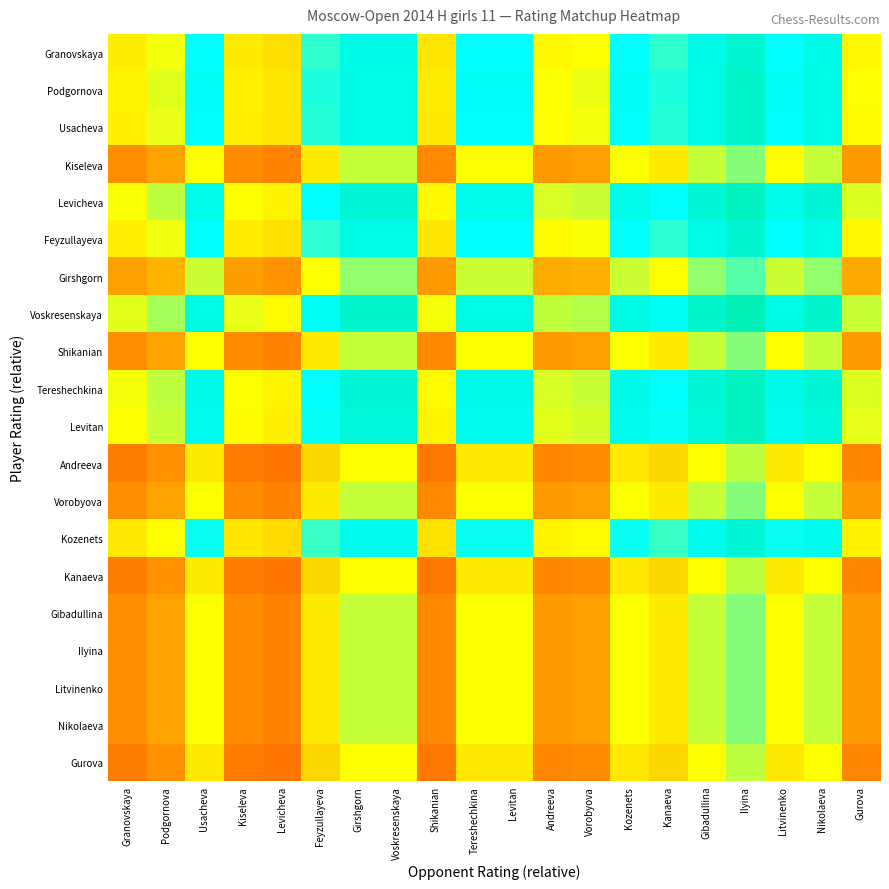

Reading left to right, what are all the values shown in this chart?

Granovskaya: Granovskaya=0.5	Podgornova=0.5	Usacheva=0.7	Kiseleva=0.5	Levicheva=0.5	Feyzullayeva=0.6	Girshgorn=0.7	Voskresenskaya=0.7	Shikanian=0.5	Tereshechkina=0.7	Levitan=0.7	Andreeva=0.5	Vorobyova=0.5	Kozenets=0.7	Kanaeva=0.6	Gibadullina=0.7	Ilyina=0.7	Litvinenko=0.7	Nikolaeva=0.7	Gurova=0.5
Podgornova: Granovskaya=0.5	Podgornova=0.5	Usacheva=0.7	Kiseleva=0.5	Levicheva=0.5	Feyzullayeva=0.6	Girshgorn=0.7	Voskresenskaya=0.7	Shikanian=0.5	Tereshechkina=0.7	Levitan=0.7	Andreeva=0.5	Vorobyova=0.5	Kozenets=0.7	Kanaeva=0.6	Gibadullina=0.7	Ilyina=0.7	Litvinenko=0.7	Nikolaeva=0.7	Gurova=0.5
Usacheva: Granovskaya=0.5	Podgornova=0.5	Usacheva=0.7	Kiseleva=0.5	Levicheva=0.5	Feyzullayeva=0.6	Girshgorn=0.7	Voskresenskaya=0.7	Shikanian=0.5	Tereshechkina=0.7	Levitan=0.7	Andreeva=0.5	Vorobyova=0.5	Kozenets=0.7	Kanaeva=0.6	Gibadullina=0.7	Ilyina=0.7	Litvinenko=0.7	Nikolaeva=0.7	Gurova=0.5
Kiseleva: Granovskaya=0.3	Podgornova=0.4	Usacheva=0.5	Kiseleva=0.3	Levicheva=0.3	Feyzullayeva=0.5	Girshgorn=0.5	Voskresenskaya=0.5	Shikanian=0.3	Tereshechkina=0.5	Levitan=0.5	Andreeva=0.3	Vorobyova=0.3	Kozenets=0.5	Kanaeva=0.5	Gibadullina=0.5	Ilyina=0.6	Litvinenko=0.5	Nikolaeva=0.5	Gurova=0.3
Levicheva: Granovskaya=0.5	Podgornova=0.5	Usacheva=0.7	Kiseleva=0.5	Levicheva=0.5	Feyzullayeva=0.7	Girshgorn=0.7	Voskresenskaya=0.7	Shikanian=0.5	Tereshechkina=0.7	Levitan=0.7	Andreeva=0.5	Vorobyova=0.5	Kozenets=0.7	Kanaeva=0.7	Gibadullina=0.7	Ilyina=0.7	Litvinenko=0.7	Nikolaeva=0.7	Gurova=0.5
Feyzullayeva: Granovskaya=0.5	Podgornova=0.5	Usacheva=0.7	Kiseleva=0.5	Levicheva=0.5	Feyzullayeva=0.6	Girshgorn=0.7	Voskresenskaya=0.7	Shikanian=0.5	Tereshechkina=0.7	Levitan=0.7	Andreeva=0.5	Vorobyova=0.5	Kozenets=0.7	Kanaeva=0.6	Gibadullina=0.7	Ilyina=0.7	Litvinenko=0.7	Nikolaeva=0.7	Gurova=0.5
Girshgorn: Granovskaya=0.4	Podgornova=0.4	Usacheva=0.5	Kiseleva=0.3	Levicheva=0.3	Feyzullayeva=0.5	Girshgorn=0.6	Voskresenskaya=0.6	Shikanian=0.3	Tereshechkina=0.5	Levitan=0.5	Andreeva=0.4	Vorobyova=0.4	Kozenets=0.5	Kanaeva=0.5	Gibadullina=0.6	Ilyina=0.6	Litvinenko=0.5	Nikolaeva=0.6	Gurova=0.4
Voskresenskaya: Granovskaya=0.5	Podgornova=0.6	Usacheva=0.7	Kiseleva=0.5	Levicheva=0.5	Feyzullayeva=0.7	Girshgorn=0.7	Voskresenskaya=0.7	Shikanian=0.5	Tereshechkina=0.7	Levitan=0.7	Andreeva=0.5	Vorobyova=0.5	Kozenets=0.7	Kanaeva=0.7	Gibadullina=0.7	Ilyina=0.7	Litvinenko=0.7	Nikolaeva=0.7	Gurova=0.5
Shikanian: Granovskaya=0.3	Podgornova=0.4	Usacheva=0.5	Kiseleva=0.3	Levicheva=0.3	Feyzullayeva=0.5	Girshgorn=0.5	Voskresenskaya=0.5	Shikanian=0.3	Tereshechkina=0.5	Levitan=0.5	Andreeva=0.3	Vorobyova=0.3	Kozenets=0.5	Kanaeva=0.5	Gibadullina=0.5	Ilyina=0.6	Litvinenko=0.5	Nikolaeva=0.5	Gurova=0.3
Tereshechkina: Granovskaya=0.5	Podgornova=0.5	Usacheva=0.7	Kiseleva=0.5	Levicheva=0.5	Feyzullayeva=0.7	Girshgorn=0.7	Voskresenskaya=0.7	Shikanian=0.5	Tereshechkina=0.7	Levitan=0.7	Andreeva=0.5	Vorobyova=0.5	Kozenets=0.7	Kanaeva=0.7	Gibadullina=0.7	Ilyina=0.7	Litvinenko=0.7	Nikolaeva=0.7	Gurova=0.5
Levitan: Granovskaya=0.5	Podgornova=0.5	Usacheva=0.7	Kiseleva=0.5	Levicheva=0.5	Feyzullayeva=0.6	Girshgorn=0.7	Voskresenskaya=0.7	Shikanian=0.5	Tereshechkina=0.7	Levitan=0.7	Andreeva=0.5	Vorobyova=0.5	Kozenets=0.7	Kanaeva=0.6	Gibadullina=0.7	Ilyina=0.7	Litvinenko=0.7	Nikolaeva=0.7	Gurova=0.5
Andreeva: Granovskaya=0.3	Podgornova=0.3	Usacheva=0.5	Kiseleva=0.3	Levicheva=0.3	Feyzullayeva=0.4	Girshgorn=0.5	Voskresenskaya=0.5	Shikanian=0.3	Tereshechkina=0.5	Levitan=0.5	Andreeva=0.3	Vorobyova=0.3	Kozenets=0.5	Kanaeva=0.4	Gibadullina=0.5	Ilyina=0.5	Litvinenko=0.5	Nikolaeva=0.5	Gurova=0.3
Vorobyova: Granovskaya=0.3	Podgornova=0.4	Usacheva=0.5	Kiseleva=0.3	Levicheva=0.3	Feyzullayeva=0.5	Girshgorn=0.5	Voskresenskaya=0.5	Shikanian=0.3	Tereshechkina=0.5	Levitan=0.5	Andreeva=0.3	Vorobyova=0.3	Kozenets=0.5	Kanaeva=0.5	Gibadullina=0.5	Ilyina=0.6	Litvinenko=0.5	Nikolaeva=0.5	Gurova=0.3
Kozenets: Granovskaya=0.5	Podgornova=0.5	Usacheva=0.6	Kiseleva=0.5	Levicheva=0.4	Feyzullayeva=0.6	Girshgorn=0.7	Voskresenskaya=0.7	Shikanian=0.5	Tereshechkina=0.6	Levitan=0.6	Andreeva=0.5	Vorobyova=0.5	Kozenets=0.6	Kanaeva=0.6	Gibadullina=0.7	Ilyina=0.7	Litvinenko=0.6	Nikolaeva=0.7	Gurova=0.5
Kanaeva: Granovskaya=0.3	Podgornova=0.3	Usacheva=0.5	Kiseleva=0.3	Levicheva=0.3	Feyzullayeva=0.4	Girshgorn=0.5	Voskresenskaya=0.5	Shikanian=0.3	Tereshechkina=0.5	Levitan=0.5	Andreeva=0.3	Vorobyova=0.3	Kozenets=0.5	Kanaeva=0.4	Gibadullina=0.5	Ilyina=0.5	Litvinenko=0.5	Nikolaeva=0.5	Gurova=0.3
Gibadullina: Granovskaya=0.3	Podgornova=0.4	Usacheva=0.5	Kiseleva=0.3	Levicheva=0.3	Feyzullayeva=0.5	Girshgorn=0.5	Voskresenskaya=0.5	Shikanian=0.3	Tereshechkina=0.5	Levitan=0.5	Andreeva=0.3	Vorobyova=0.3	Kozenets=0.5	Kanaeva=0.5	Gibadullina=0.5	Ilyina=0.6	Litvinenko=0.5	Nikolaeva=0.5	Gurova=0.3
Ilyina: Granovskaya=0.3	Podgornova=0.4	Usacheva=0.5	Kiseleva=0.3	Levicheva=0.3	Feyzullayeva=0.5	Girshgorn=0.5	Voskresenskaya=0.5	Shikanian=0.3	Tereshechkina=0.5	Levitan=0.5	Andreeva=0.3	Vorobyova=0.3	Kozenets=0.5	Kanaeva=0.5	Gibadullina=0.5	Ilyina=0.6	Litvinenko=0.5	Nikolaeva=0.5	Gurova=0.3
Litvinenko: Granovskaya=0.3	Podgornova=0.4	Usacheva=0.5	Kiseleva=0.3	Levicheva=0.3	Feyzullayeva=0.5	Girshgorn=0.5	Voskresenskaya=0.5	Shikanian=0.3	Tereshechkina=0.5	Levitan=0.5	Andreeva=0.3	Vorobyova=0.3	Kozenets=0.5	Kanaeva=0.5	Gibadullina=0.5	Ilyina=0.6	Litvinenko=0.5	Nikolaeva=0.5	Gurova=0.3
Nikolaeva: Granovskaya=0.3	Podgornova=0.4	Usacheva=0.5	Kiseleva=0.3	Levicheva=0.3	Feyzullayeva=0.5	Girshgorn=0.5	Voskresenskaya=0.5	Shikanian=0.3	Tereshechkina=0.5	Levitan=0.5	Andreeva=0.3	Vorobyova=0.3	Kozenets=0.5	Kanaeva=0.5	Gibadullina=0.5	Ilyina=0.6	Litvinenko=0.5	Nikolaeva=0.5	Gurova=0.3
Gurova: Granovskaya=0.3	Podgornova=0.3	Usacheva=0.5	Kiseleva=0.3	Levicheva=0.3	Feyzullayeva=0.4	Girshgorn=0.5	Voskresenskaya=0.5	Shikanian=0.3	Tereshechkina=0.5	Levitan=0.5	Andreeva=0.3	Vorobyova=0.3	Kozenets=0.5	Kanaeva=0.4	Gibadullina=0.5	Ilyina=0.5	Litvinenko=0.5	Nikolaeva=0.5	Gurova=0.3